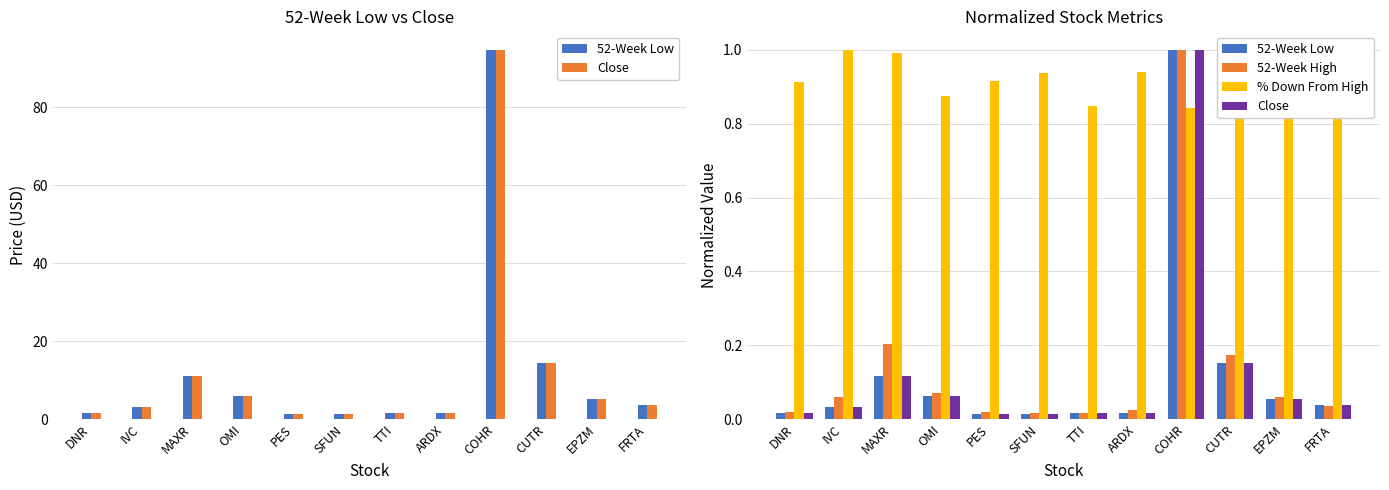

What is the approximate value of 52-Week High at EPZM?

0.1